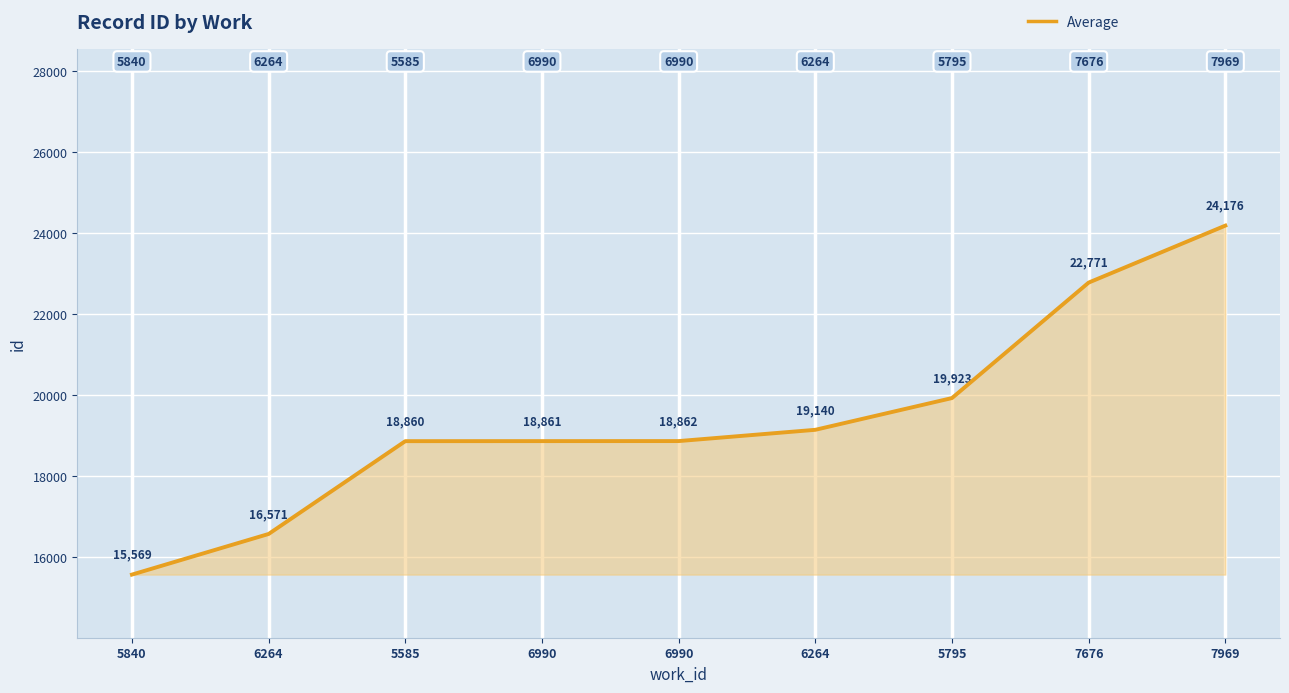

Read the value at 6264.

19140